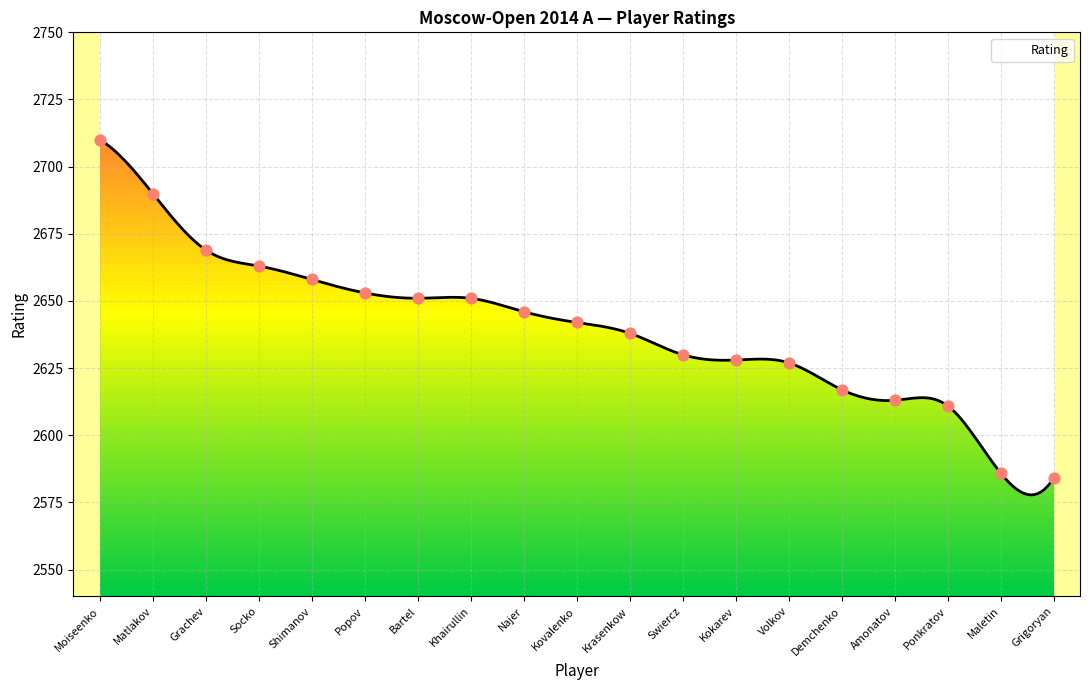

Between Socko and Volkov, which is larger?

Socko